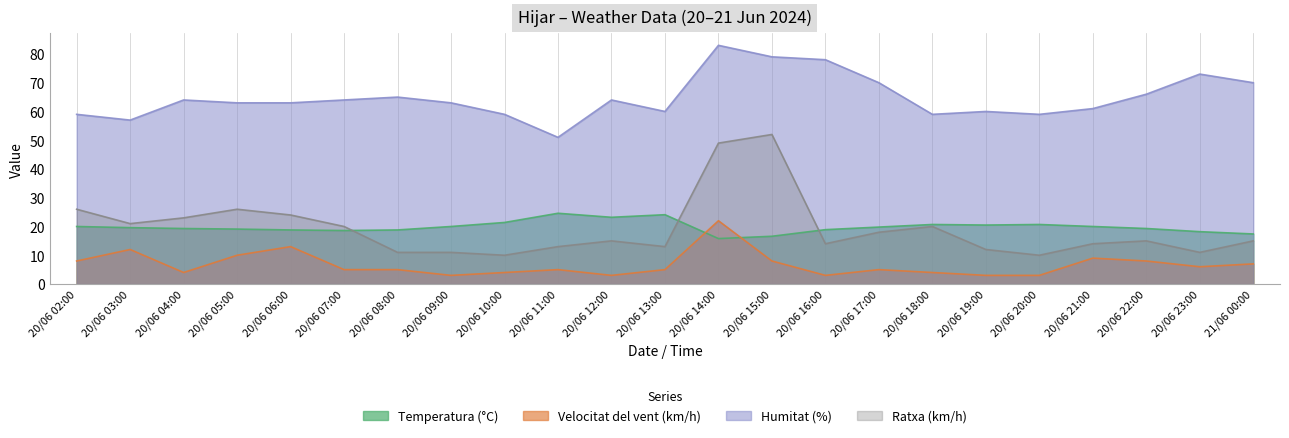

Which series changed the most between 20/06 07:00 and 20/06 20:00?

Ratxa (km/h)